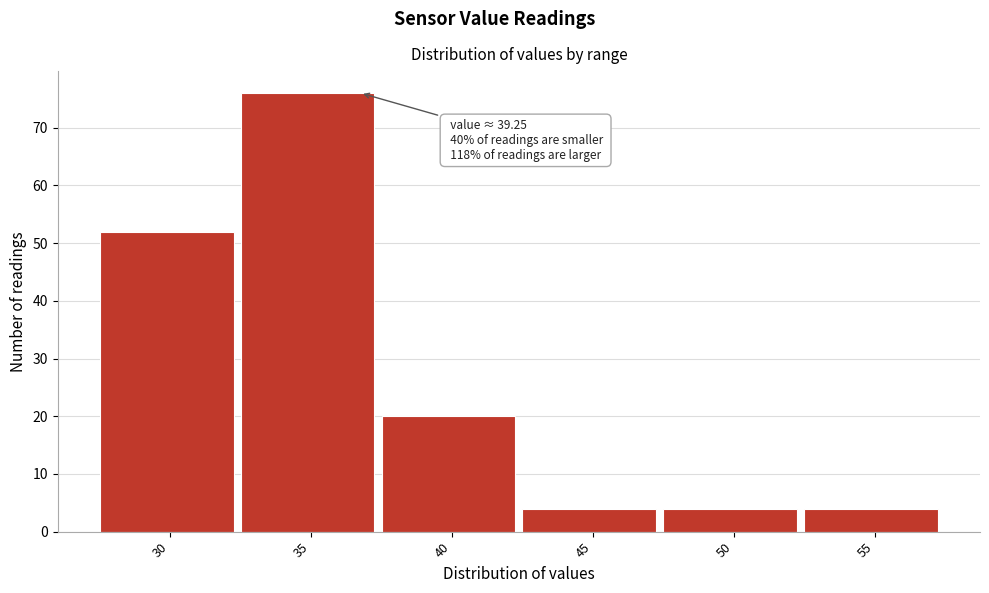

Reading right to left, transcribe all the data shown in this chart.

55=4	50=4	45=4	40=20	35=76	30=52